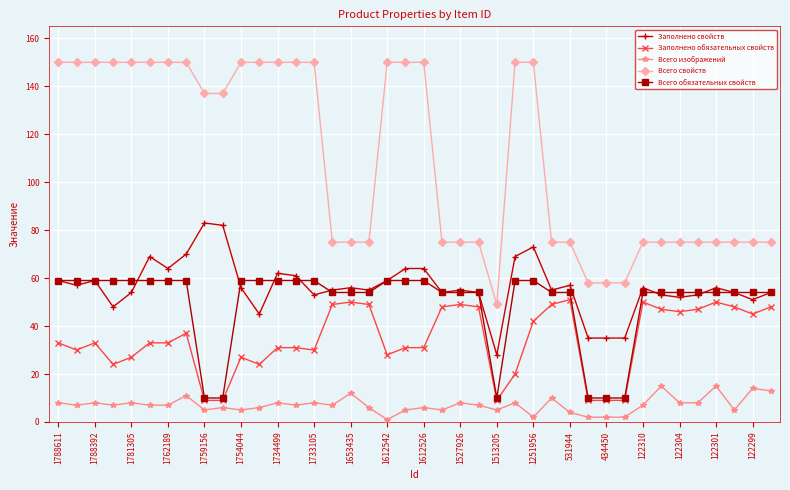

Which series has the largest total across all categories?

Всего свойств